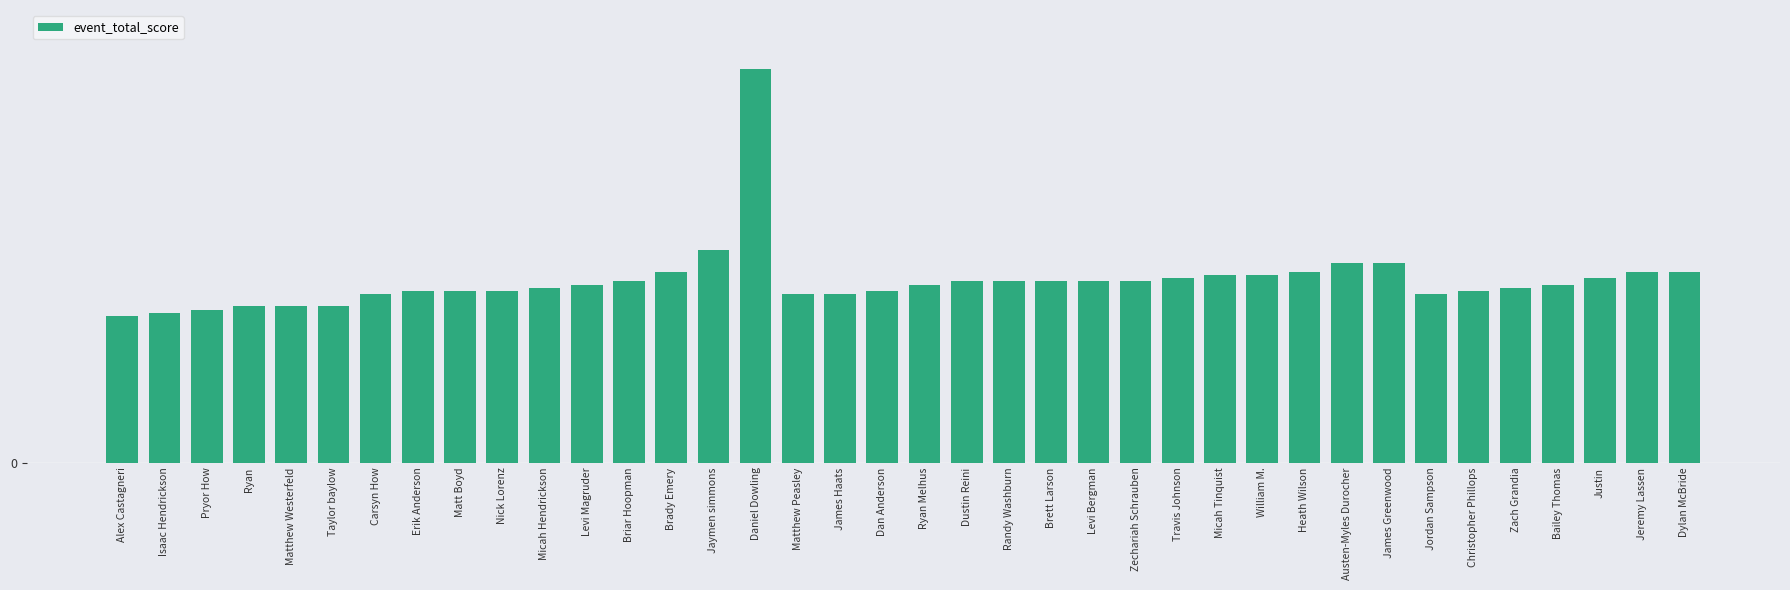

Are the bars horizontal?

No